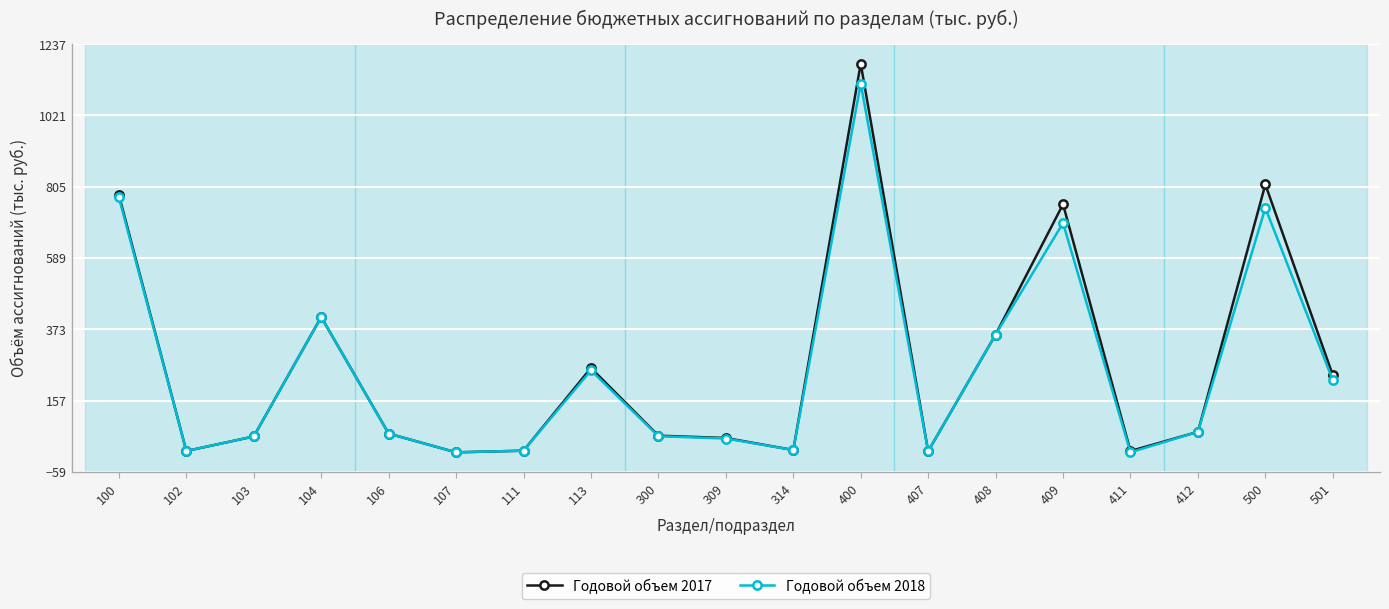

What is the highest value of the Годовой объем 2018 series?

1117.4